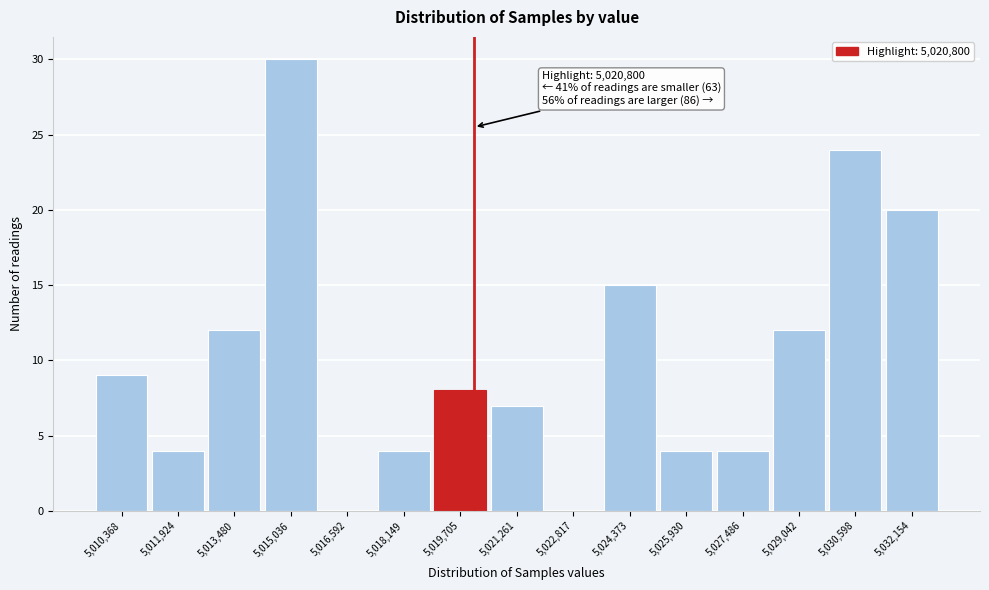

Reading left to right, extract all data points from this chart.

5,010,368=9	5,011,924=4	5,013,480=12	5,015,036=30	5,016,592=0	5,018,149=4	5,019,705=8	5,021,261=7	5,022,817=0	5,024,373=15	5,025,930=4	5,027,486=4	5,029,042=12	5,030,598=24	5,032,154=20